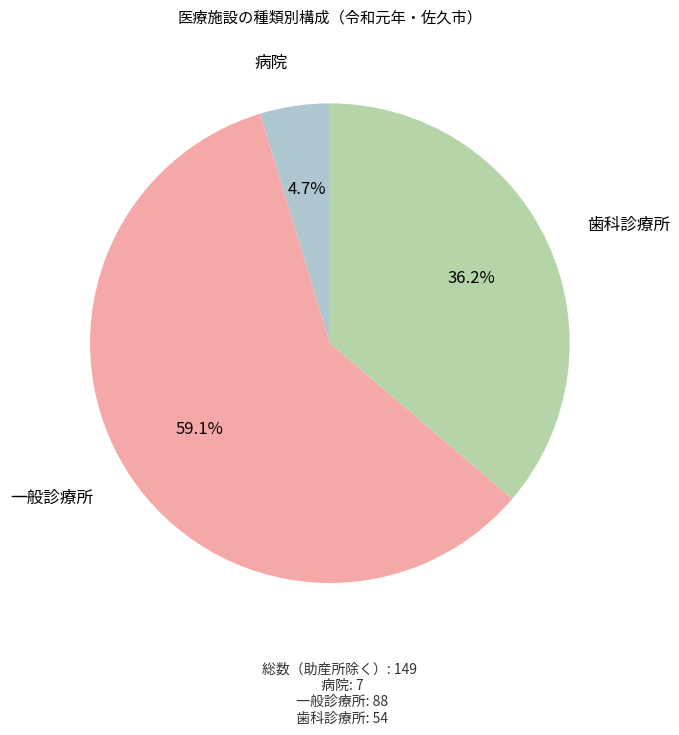

To the nearest percent, what is the difference between the largest and smallest slice percentages?

54%